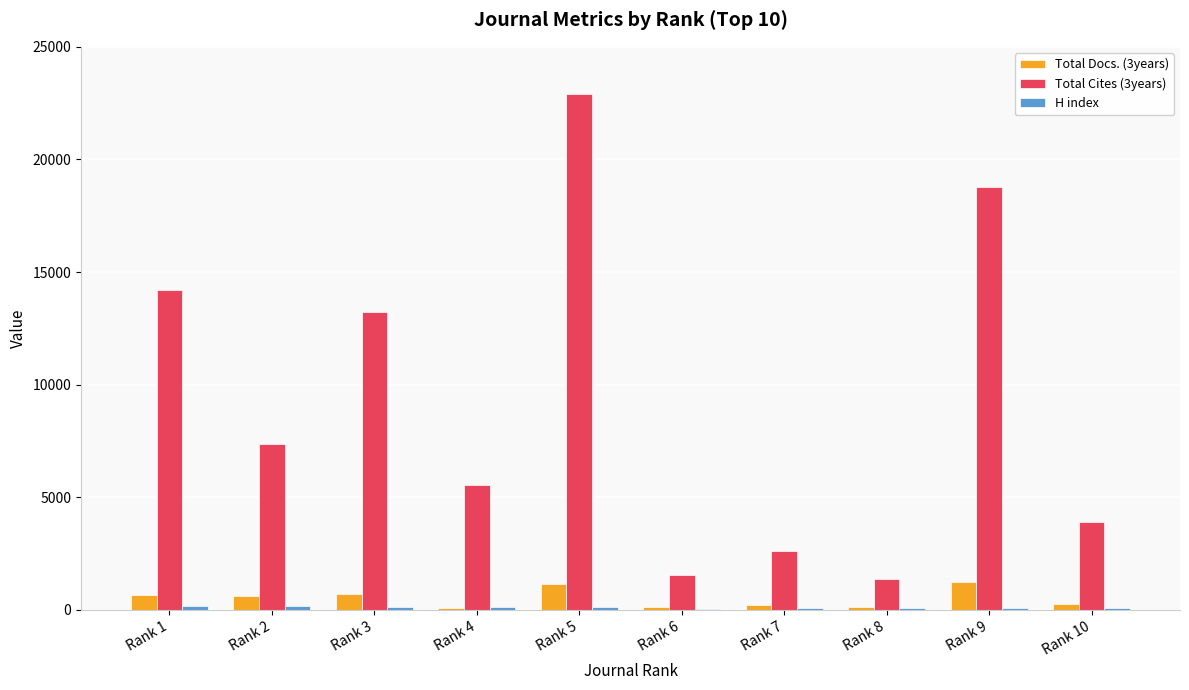

What is the maximum value shown in the chart?

22911